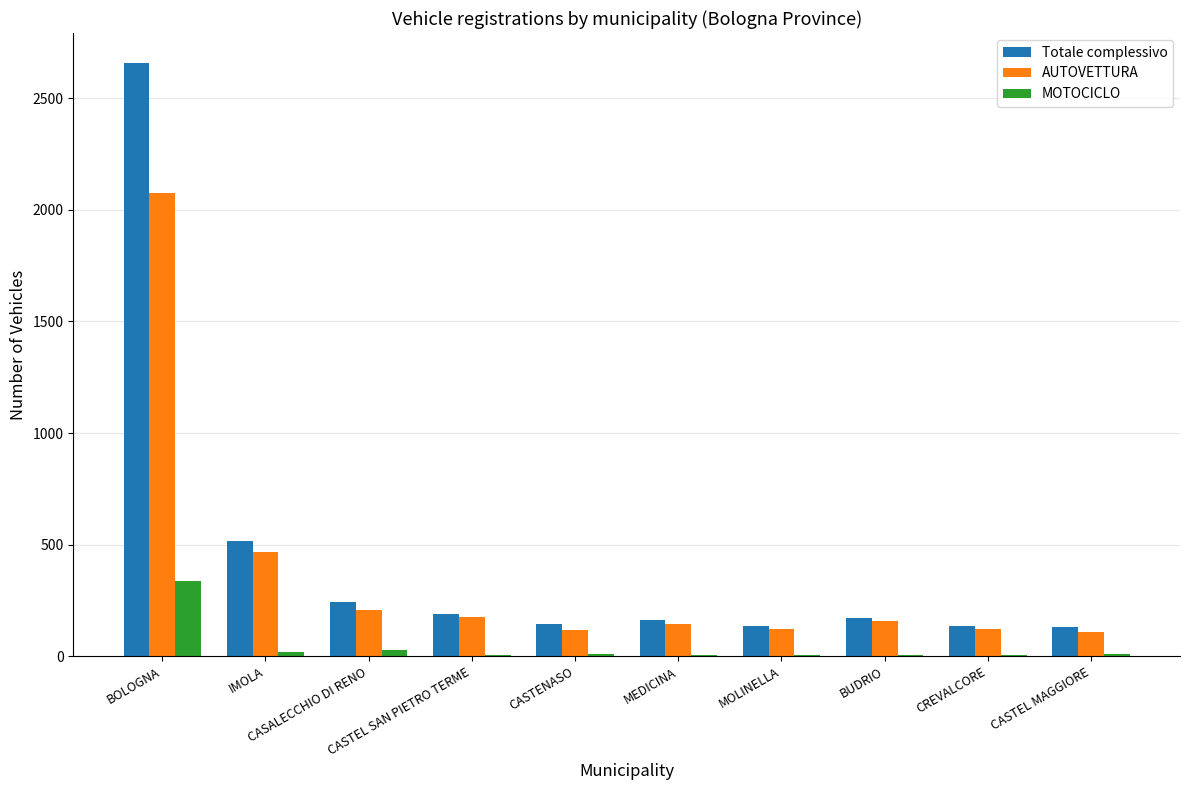

What is the maximum value for MOTOCICLO?

338